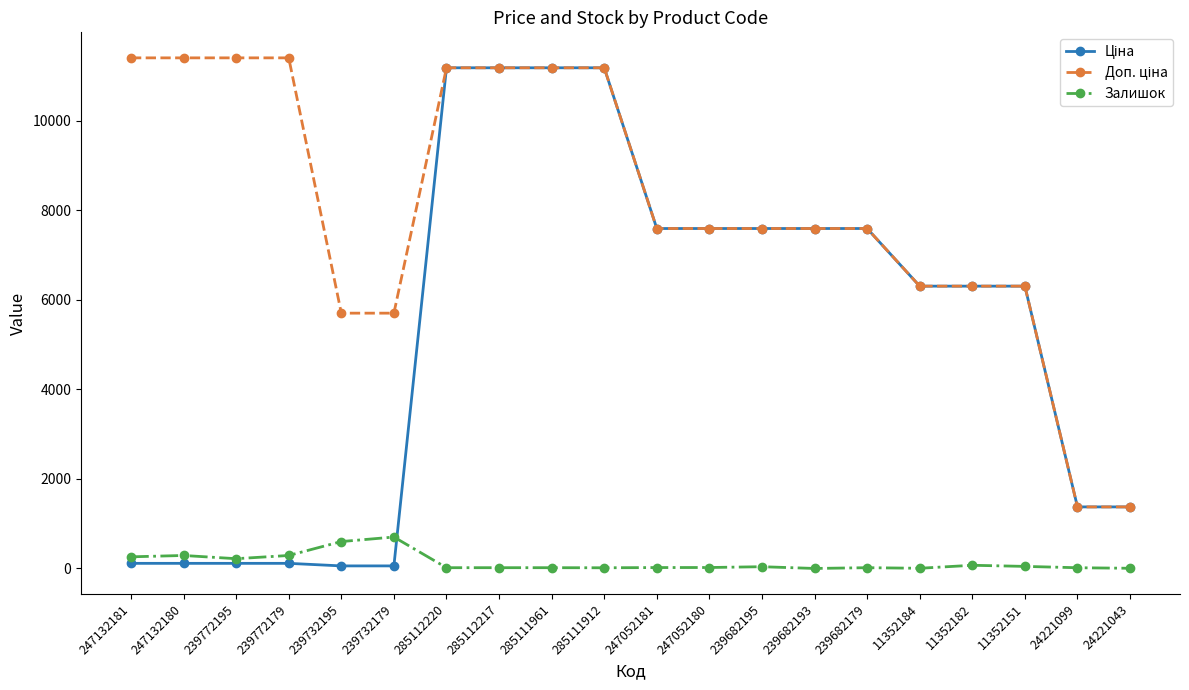

What is the greatest value displayed?

11410.0